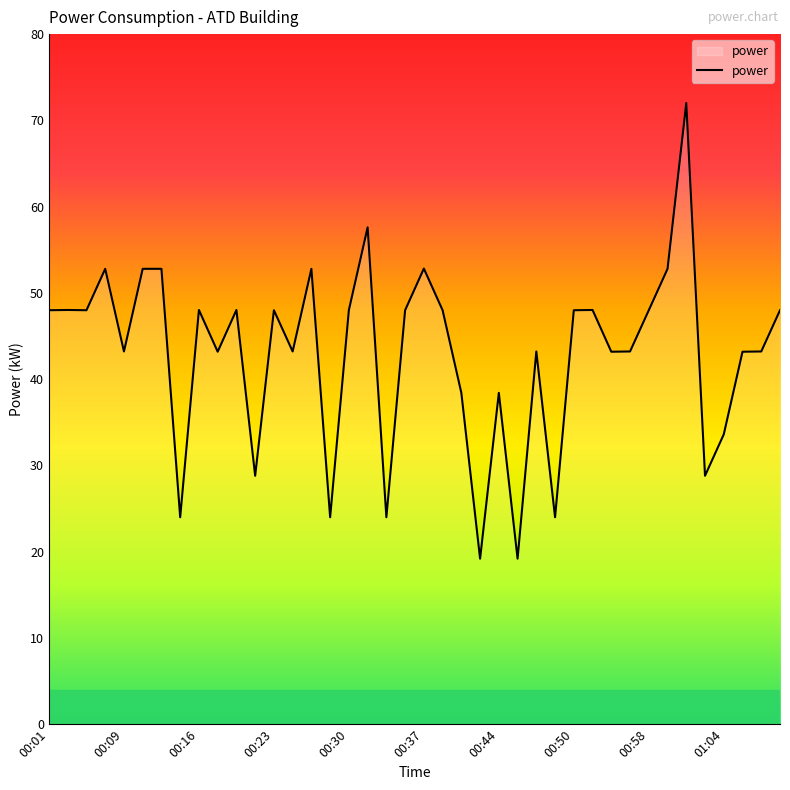

What is the smallest value displayed?

19.2